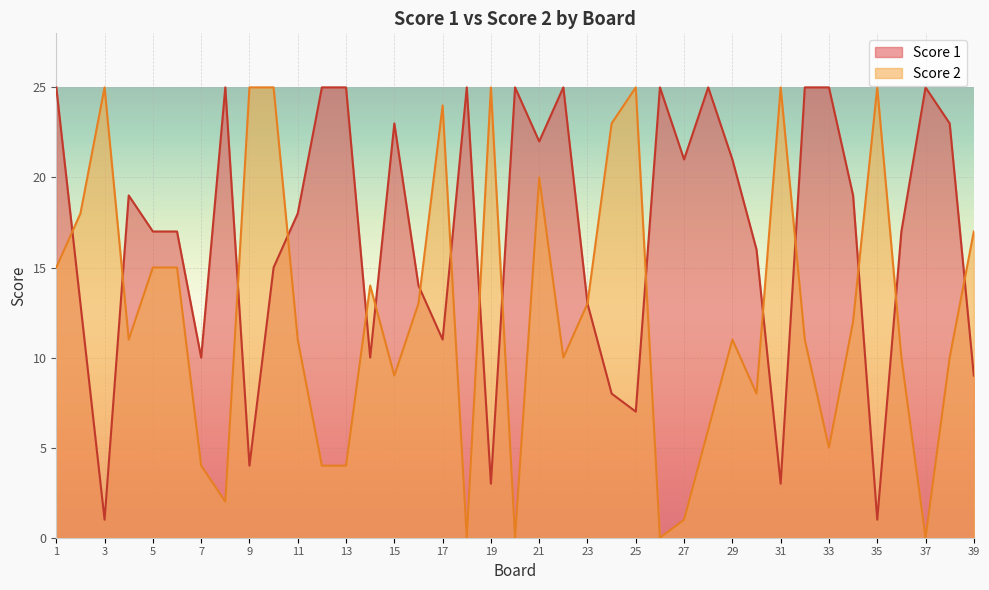

What is the value of the Score 1 point at the 34th from the left?

19